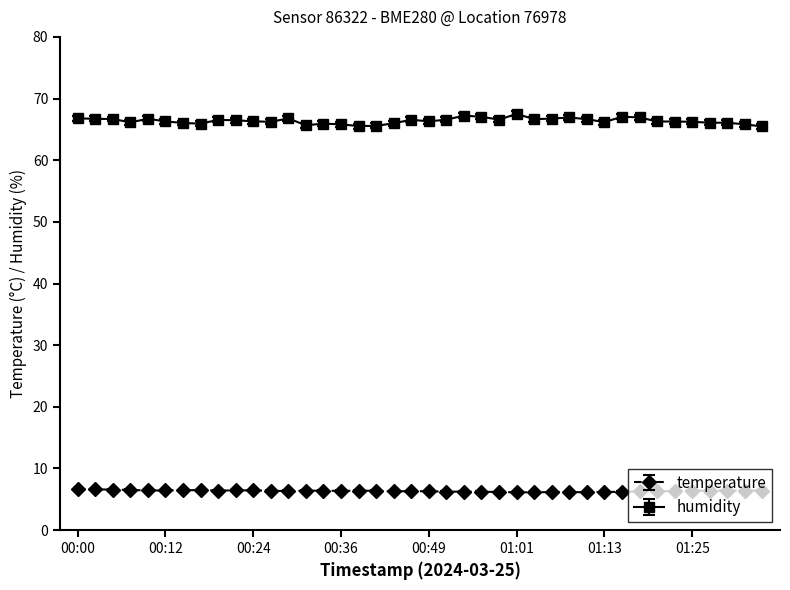

True or false: temperature and humidity cross at least once.

False